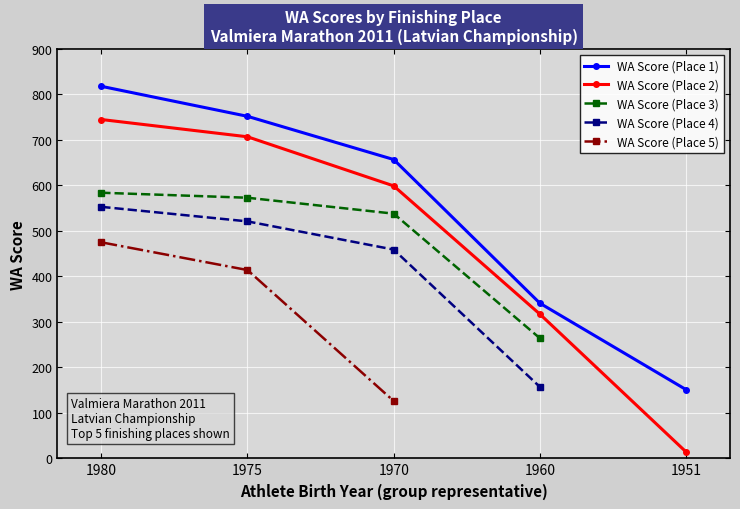

How many data points does each series have?

5